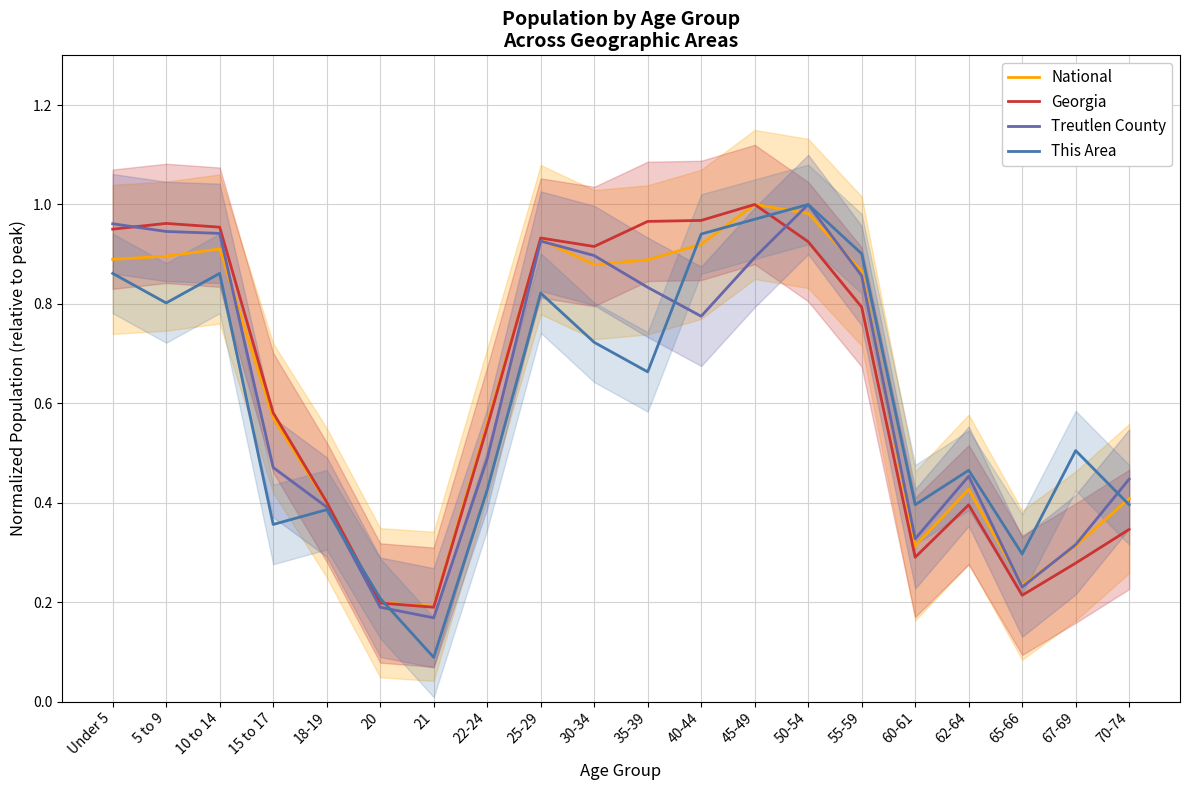

Reading left to right, extract all data points from this chart.

National: 0.9	0.9	0.9	0.6	0.4	0.2	0.2	0.6	0.9	0.9	0.9	0.9	1.0	1.0	0.9	0.3	0.4	0.2	0.3	0.4
Georgia: 1.0	1.0	1.0	0.6	0.4	0.2	0.2	0.6	0.9	0.9	1.0	1.0	1.0	0.9	0.8	0.3	0.4	0.2	0.3	0.3
Treutlen County: 1.0	0.9	0.9	0.5	0.4	0.2	0.2	0.5	0.9	0.9	0.8	0.8	0.9	1.0	0.9	0.3	0.5	0.2	0.3	0.4
This Area: 0.9	0.8	0.9	0.4	0.4	0.2	0.1	0.4	0.8	0.7	0.7	0.9	1.0	1.0	0.9	0.4	0.5	0.3	0.5	0.4